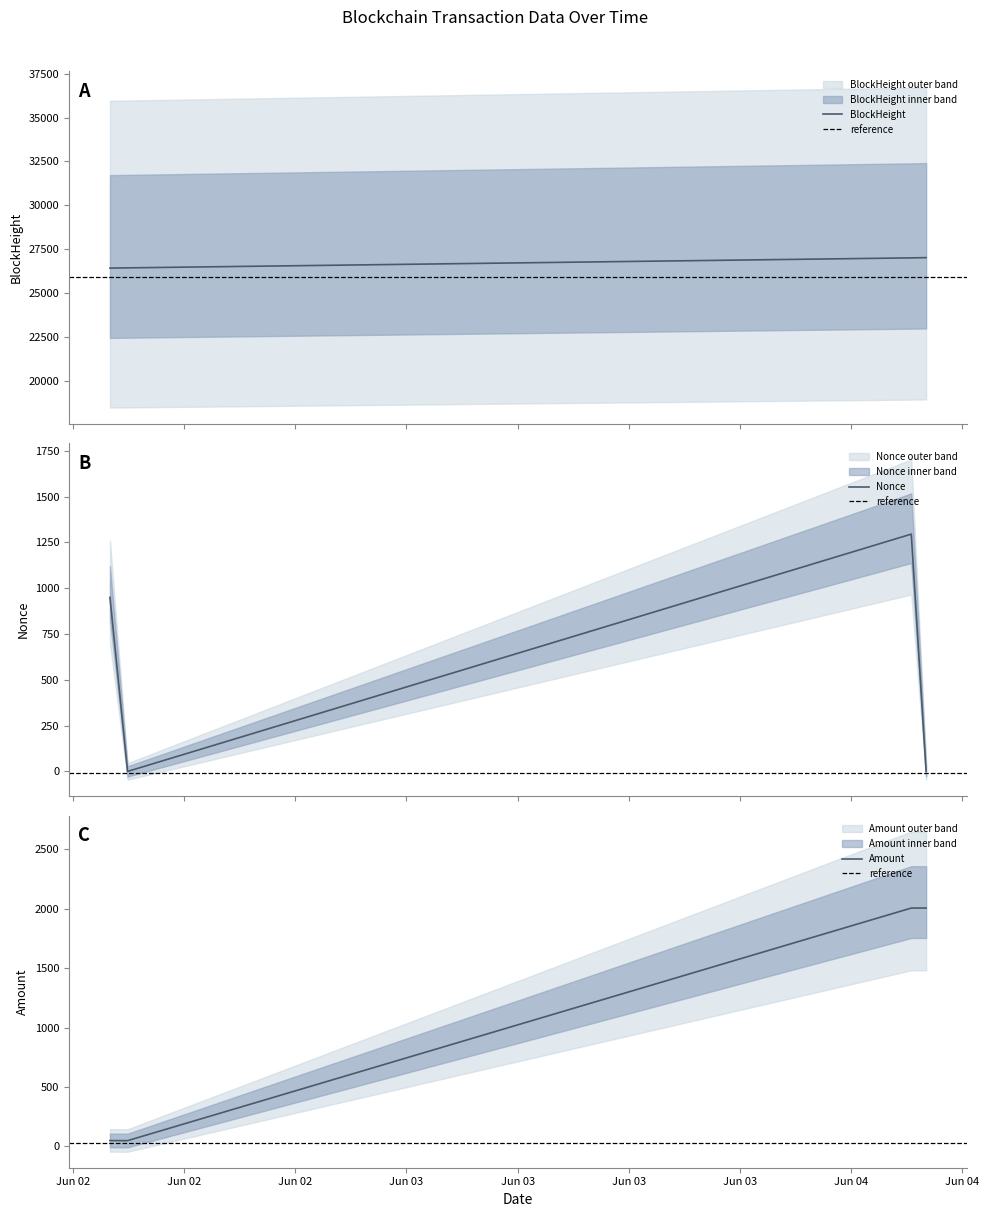

Reading left to right, list all the values displayed in this chart.

BlockHeight: 2021-06-02 08:00:00=26424.0	2021-06-02 08:57:00=26436.0	2021-06-04 03:15:00=27006.0	2021-06-04 04:03:00=27020.0
Nonce: 2021-06-02 08:00:00=950.0	2021-06-02 08:57:00=0.0	2021-06-04 03:15:00=1295.0	2021-06-04 04:03:00=1.0
Amount: 2021-06-02 08:00:00=50.0	2021-06-02 08:57:00=49.0	2021-06-04 03:15:00=2005.8	2021-06-04 04:03:00=2005.8